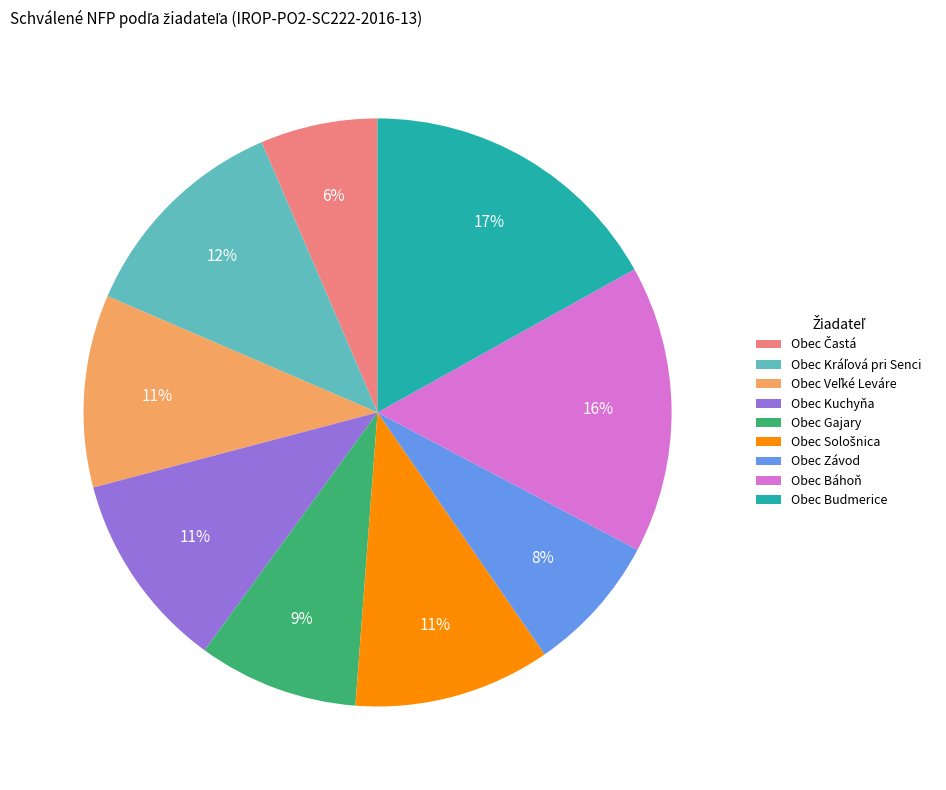

How many segments does this pie chart have?

9